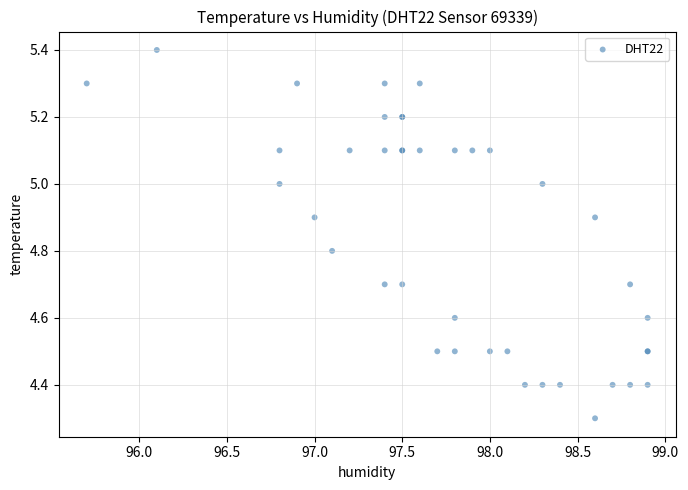

What Y value in the scatter plot is closest to 4?

4.3